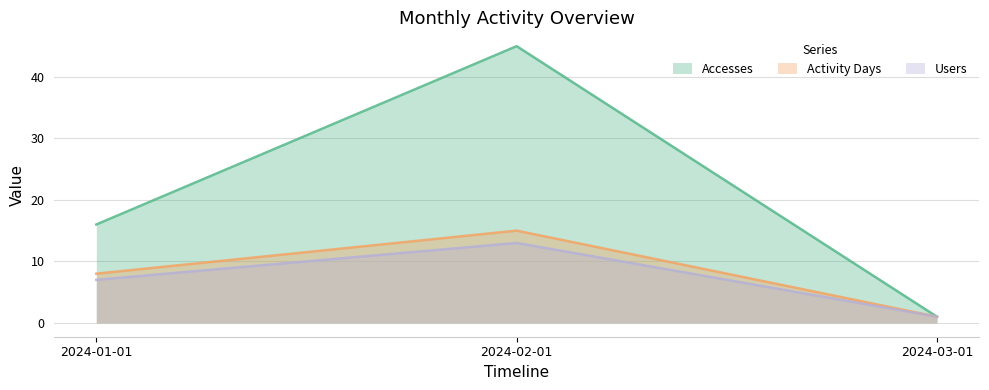

At which label is Accesses closest to 23?

2024-01-01